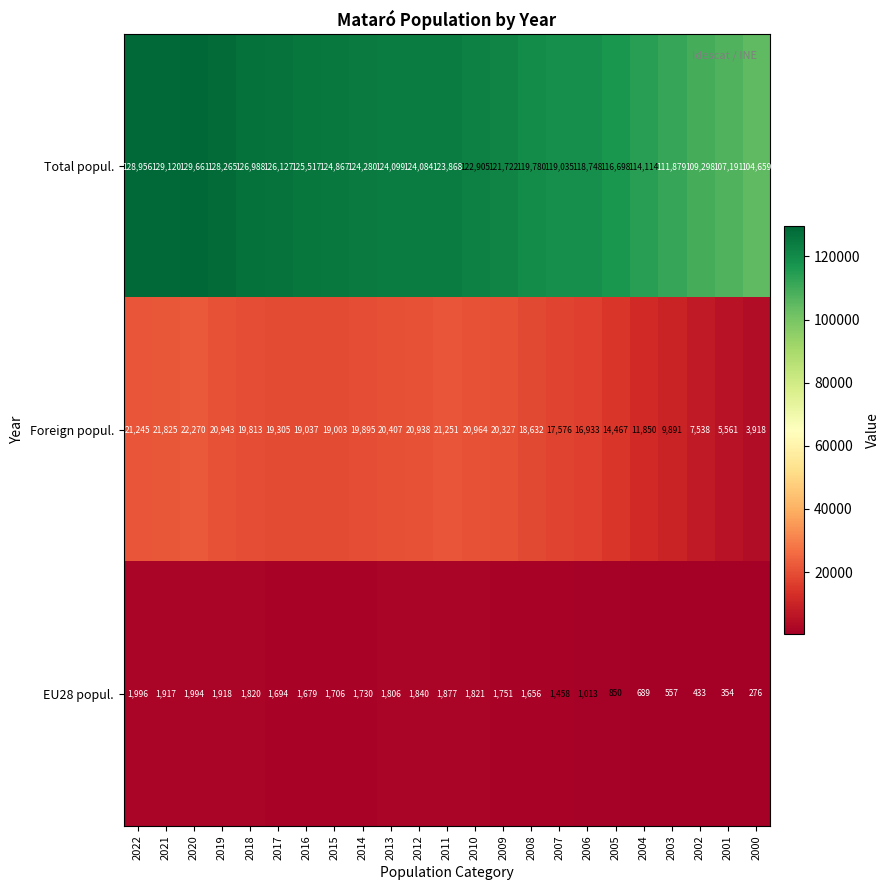

The Foreign popul. series shows 11721 at 2009. True or false?

False